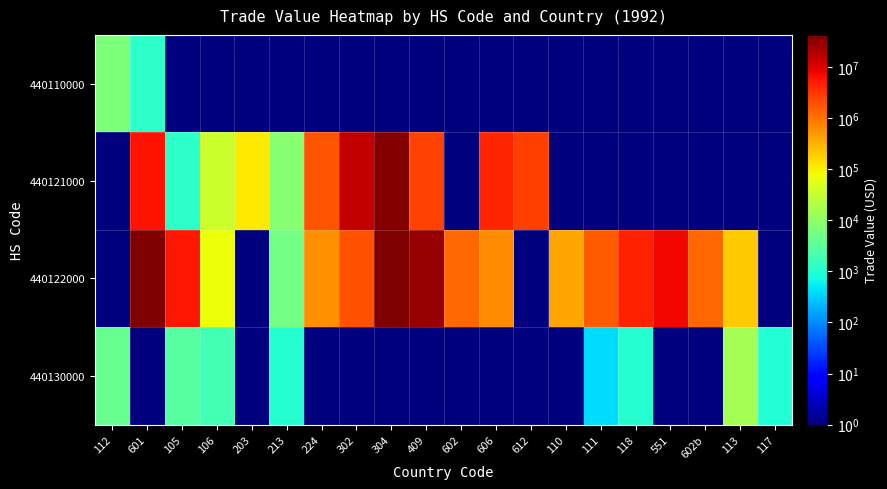

Which series has the largest total across all categories?

440122000